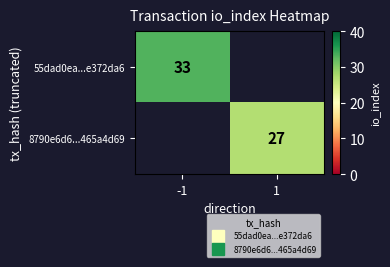

Rank the series at -1 from highest to lowest value.

55dad0ea...e372da6, 8790e6d6...465a4d69